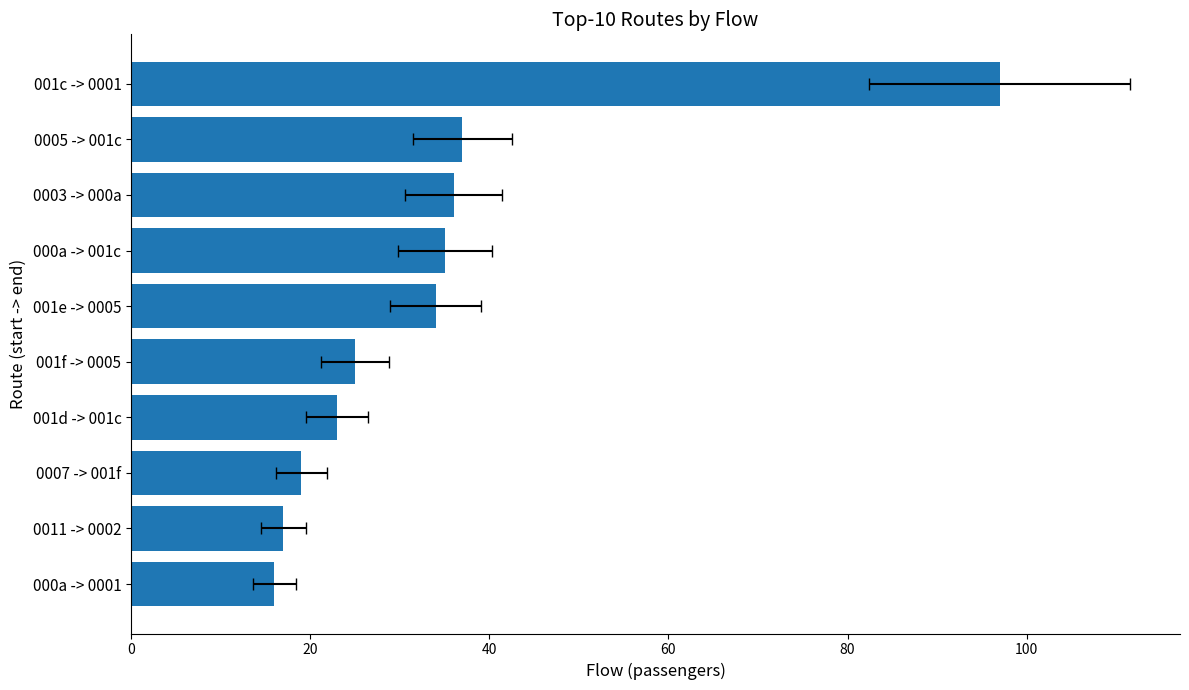

Reading left to right, extract all data points from this chart.

16	17	19	23	25	34	35	36	37	97